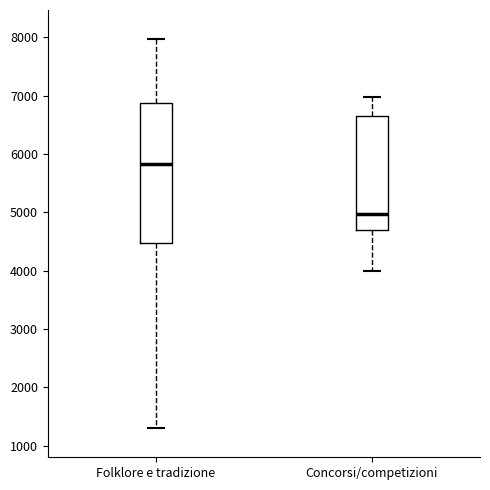

Reading left to right, read every box against the y-axis: the position of its median line, the range the box covers, and the ends of its whiskers. The values are not printed on the chart, so give them approximately, as read against the axis.

Folklore e tradizione: median 5800, box 4500 to 6900, whiskers 1300 to 8000
Concorsi/competizioni: median 5000, box 4700 to 6700, whiskers 4000 to 7000